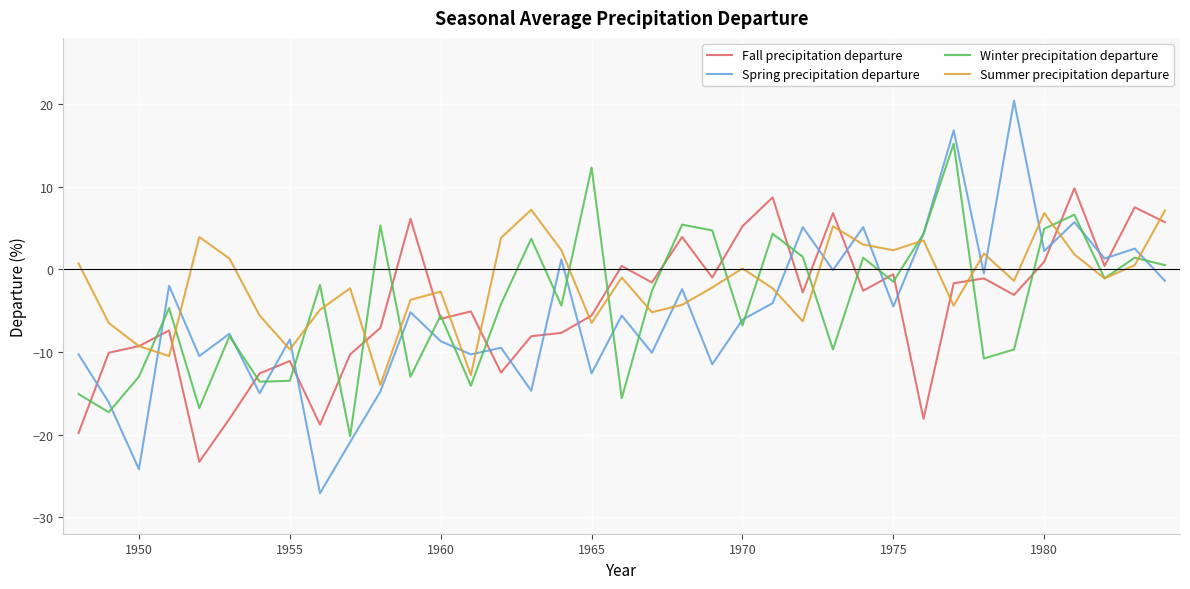

Which series has the widest spread of values?

Spring precipitation departure